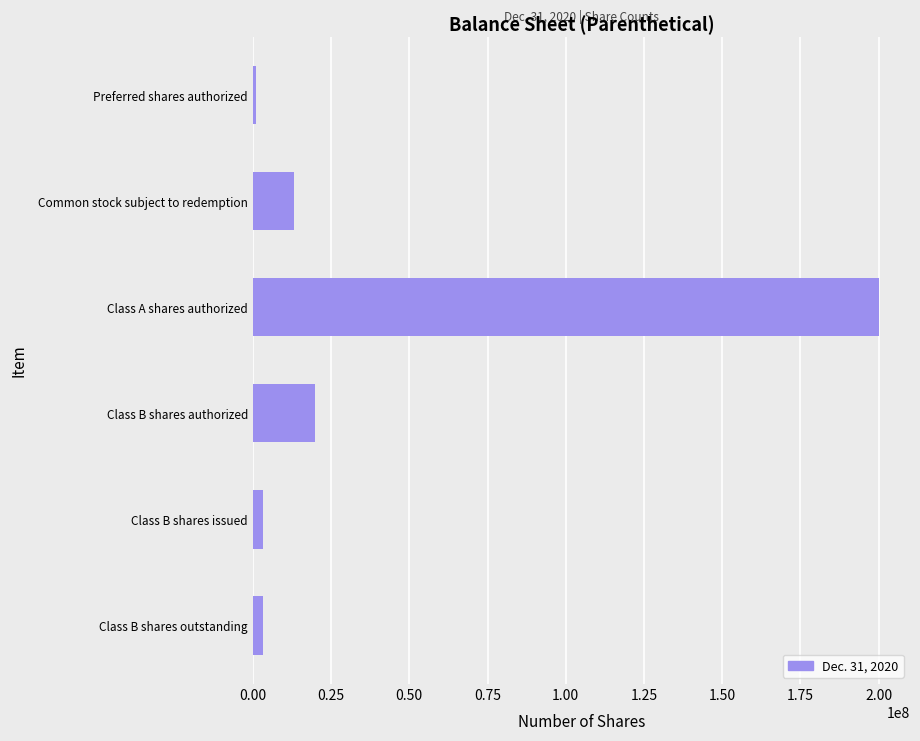

At which label is the value closest to 100500000?

Class B shares authorized